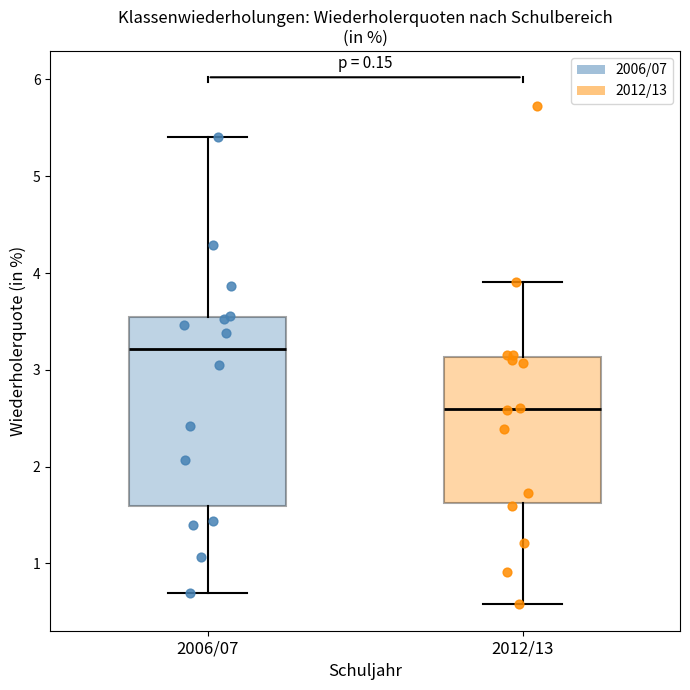

Comparing the boxes themselves (not the whiskers), which one is the tallest?

2006/07